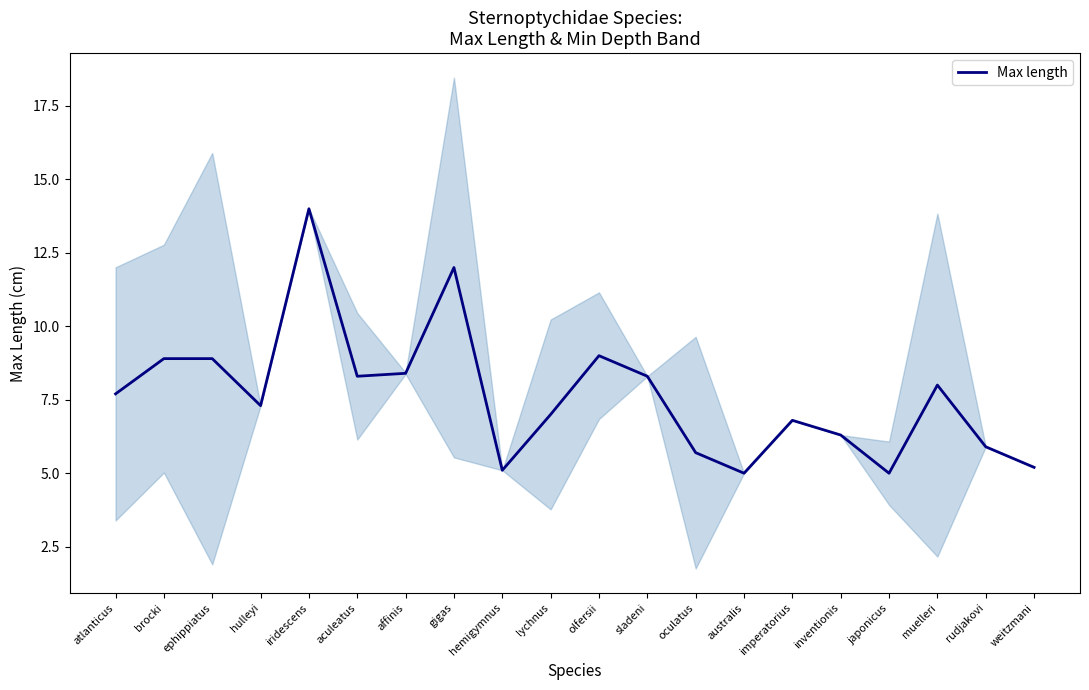

Reading right to left, extract all data points from this chart.

5.2	5.9	8.0	5.0	6.3	6.8	5.0	5.7	8.3	9.0	7.0	5.1	12.0	8.4	8.3	14.0	7.3	8.9	8.9	7.7